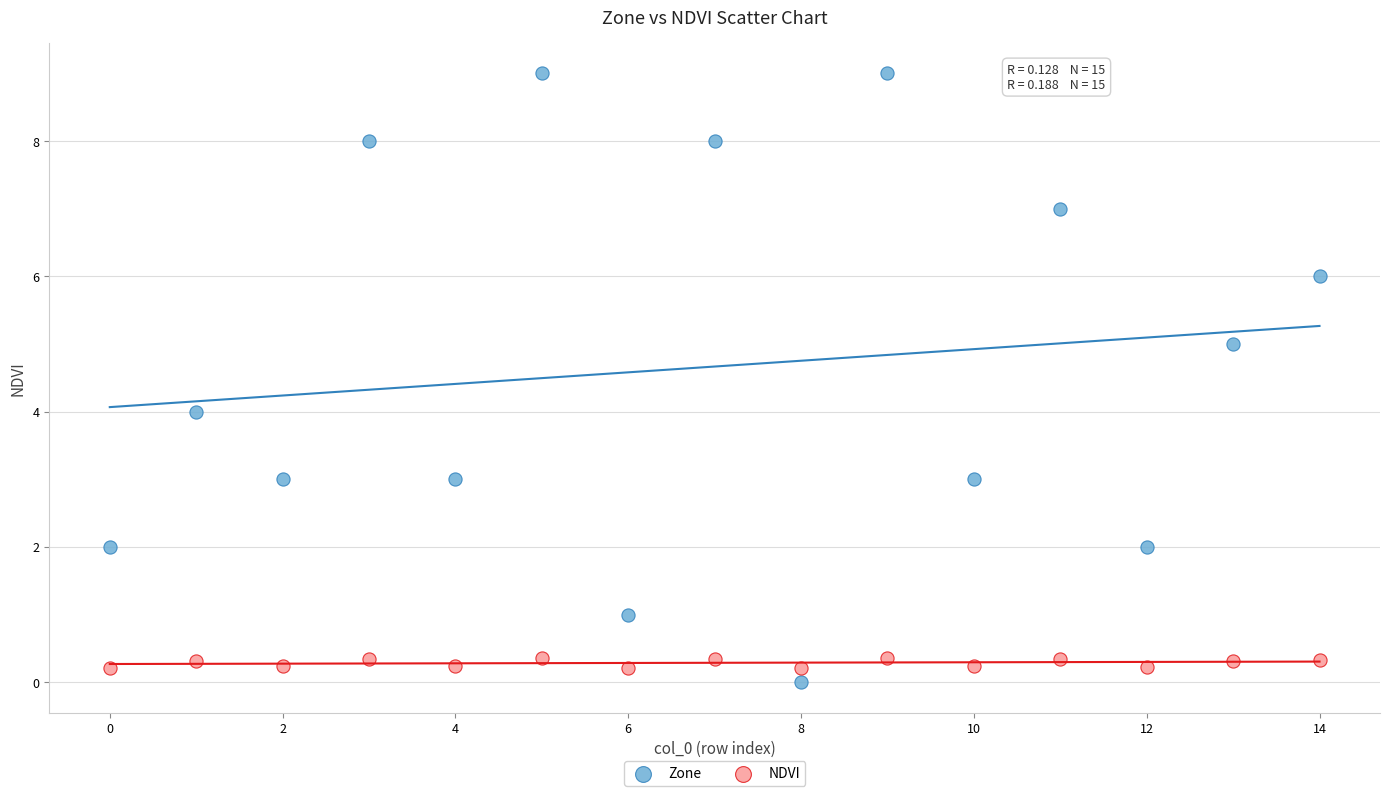

Which series reaches the minimum Y coordinate?

Zone